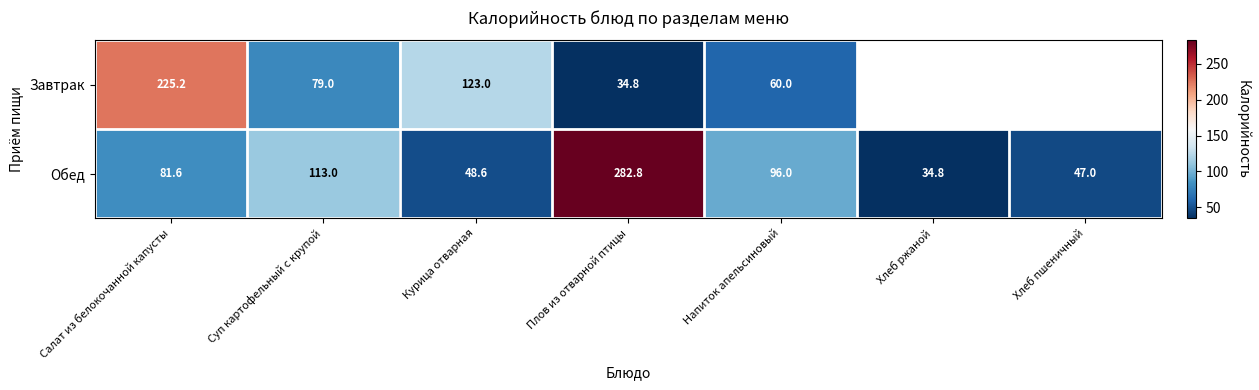

At which label does Обед first exceed 81?

Салат из белокочанной капусты